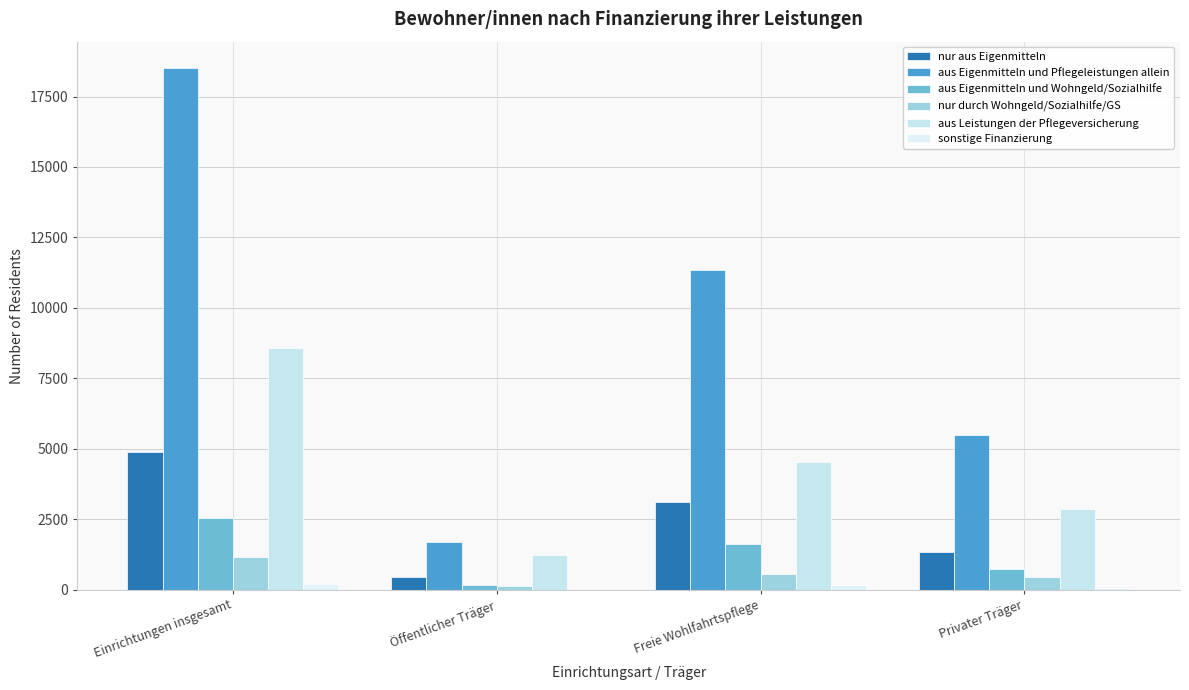

True or false: aus Eigenmitteln und Wohngeld/Sozialhilfe has a value of 950 at Einrichtungen insgesamt.

False